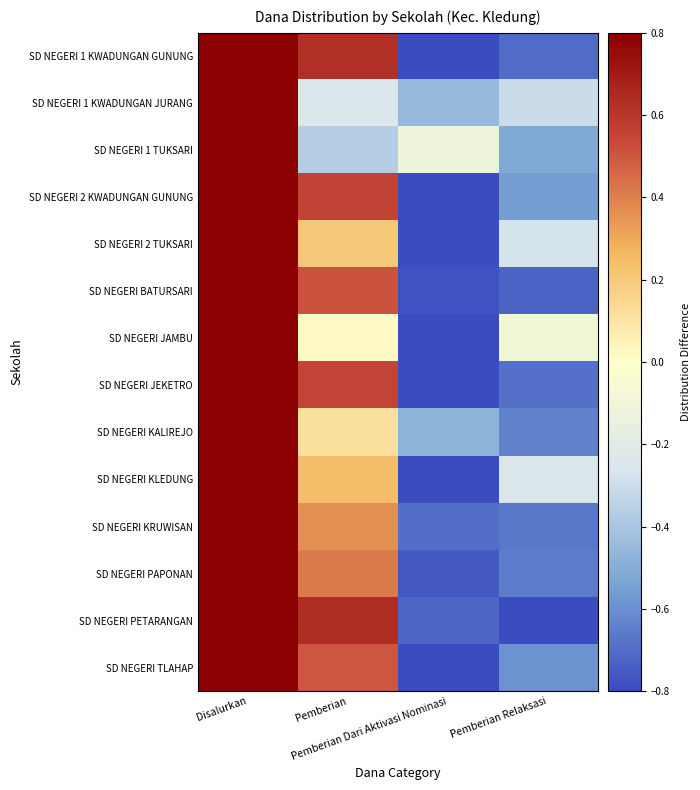

What is the total value across all series at Pemberian Dari Aktivasi Nominasi?

-10.6